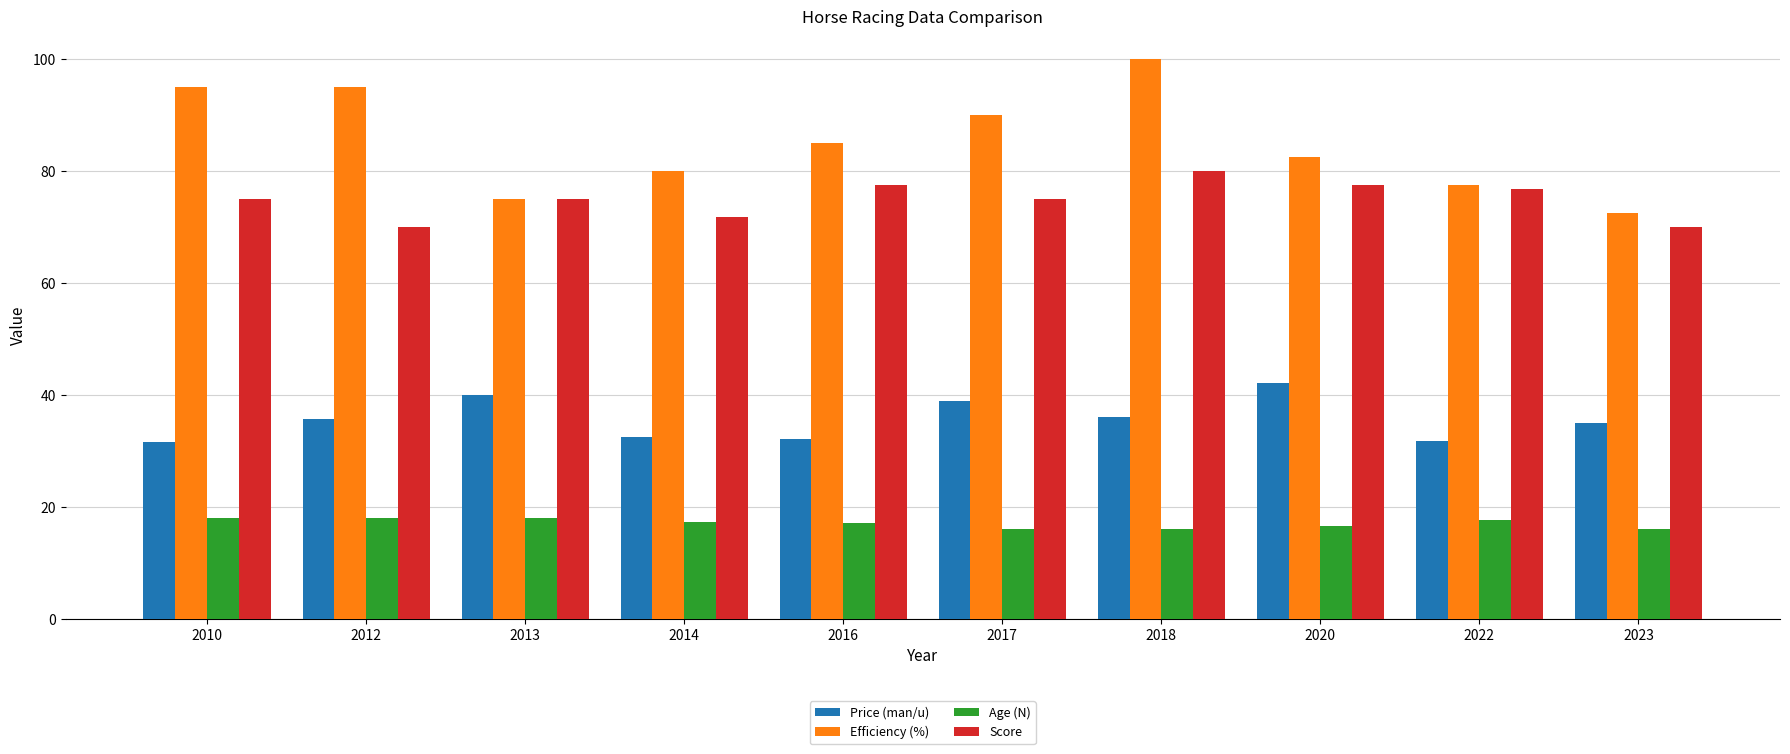

Rank the series at 2020 from lowest to highest value.

Age (N), Price (man/u), Score, Efficiency (%)